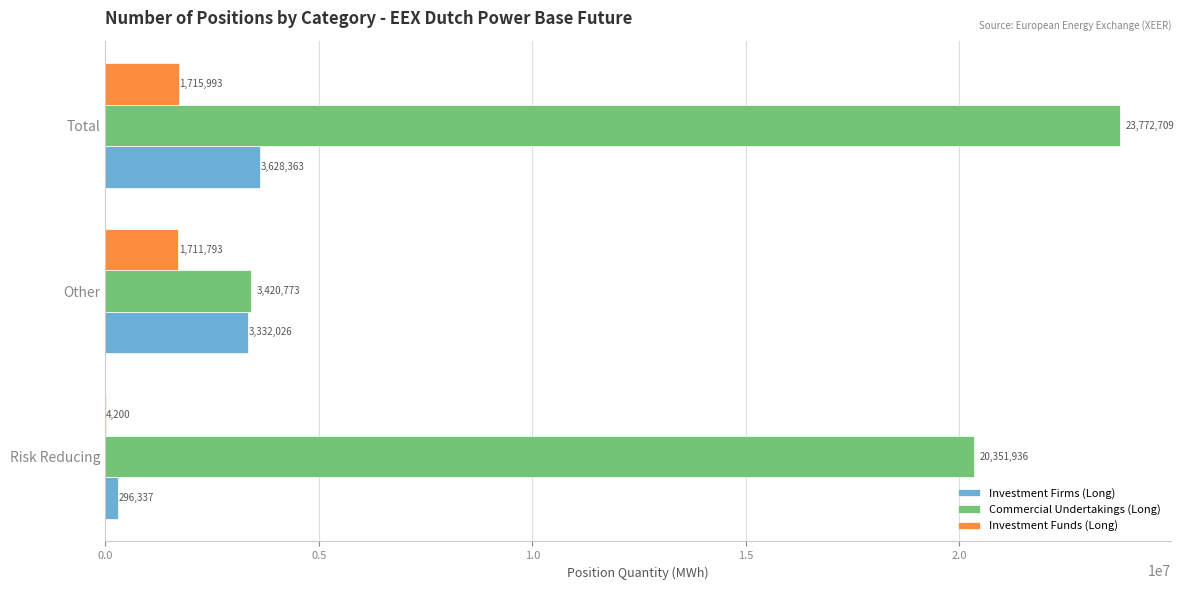

Is it true that Investment Funds (Long) equals 4200 at Risk Reducing?

True